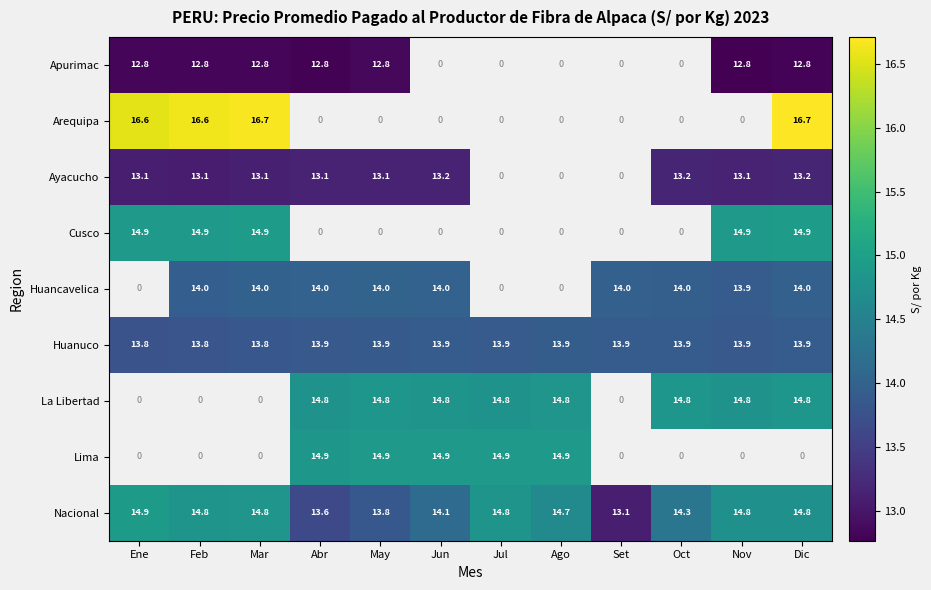

Count the number of categories in the chart.

12